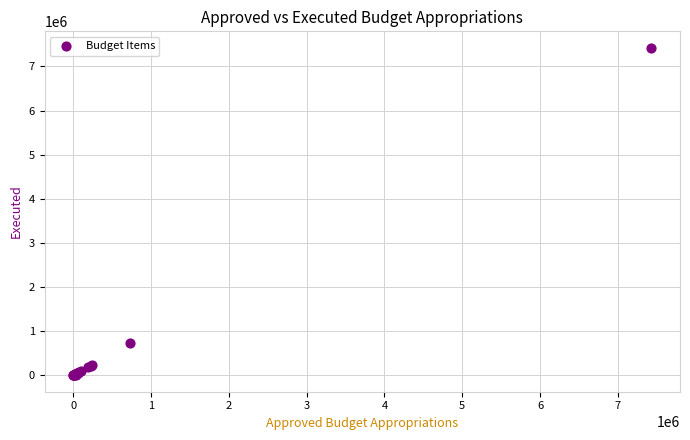

What Y value in the scatter plot is closest to 3711978?

732013.8